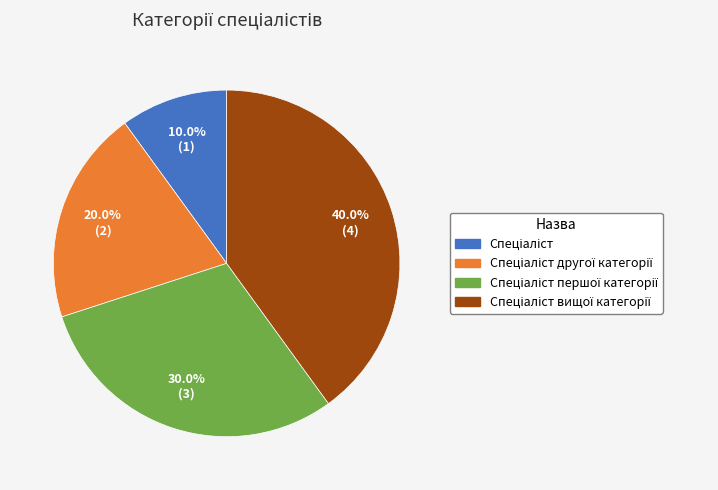

Is there a majority slice in this chart?

No